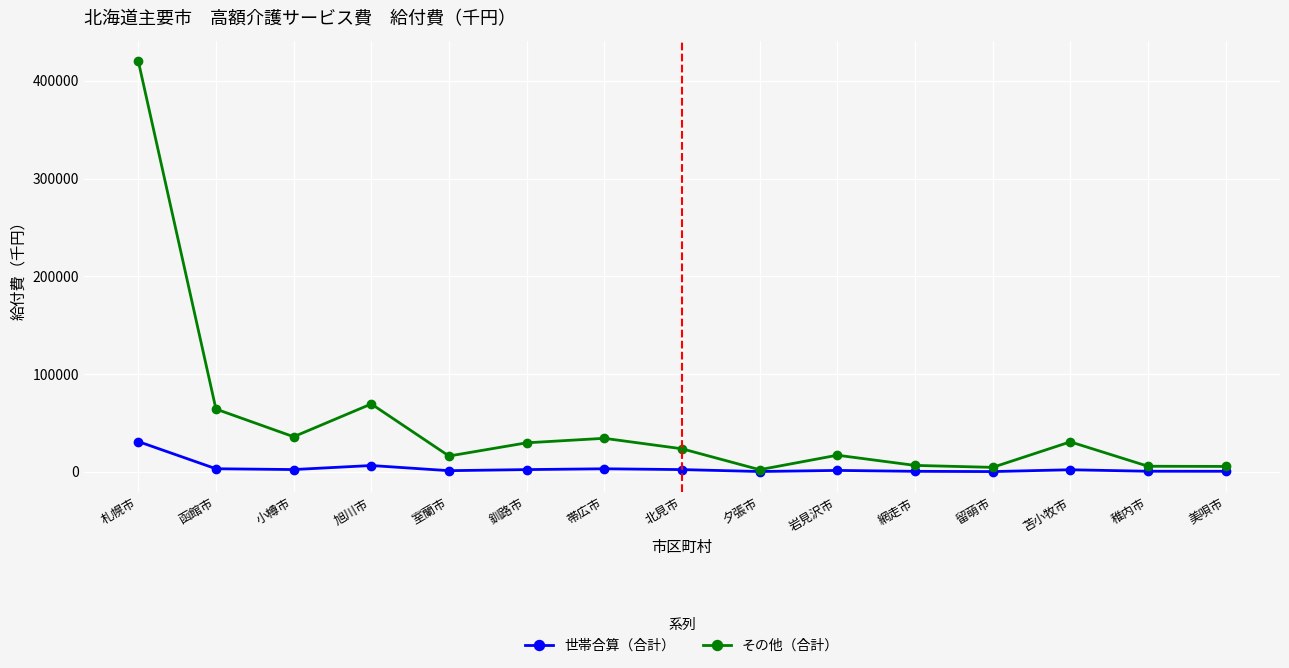

True or false: 世帯合算（合計） has more than 0 interior local peaks.

True